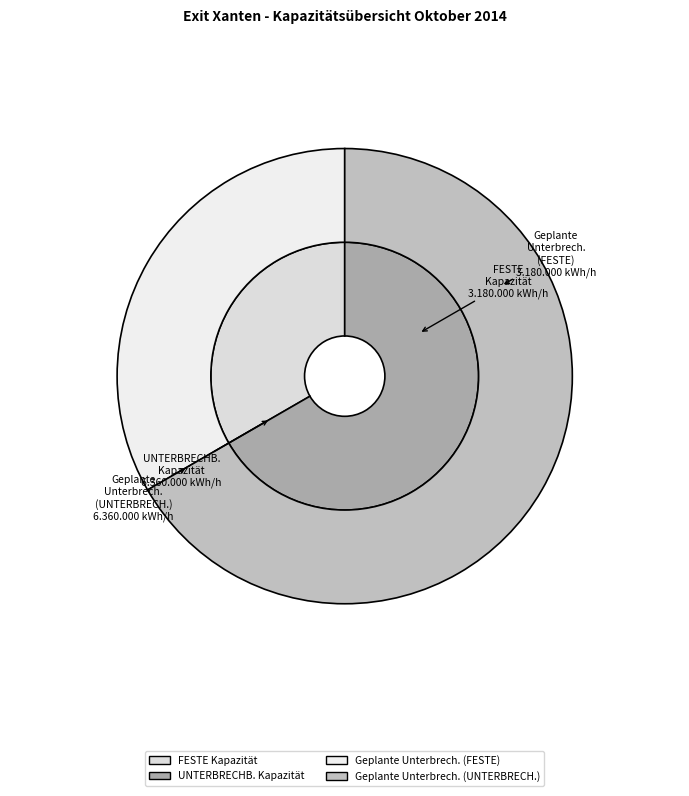

How many segments does this pie chart have?

3